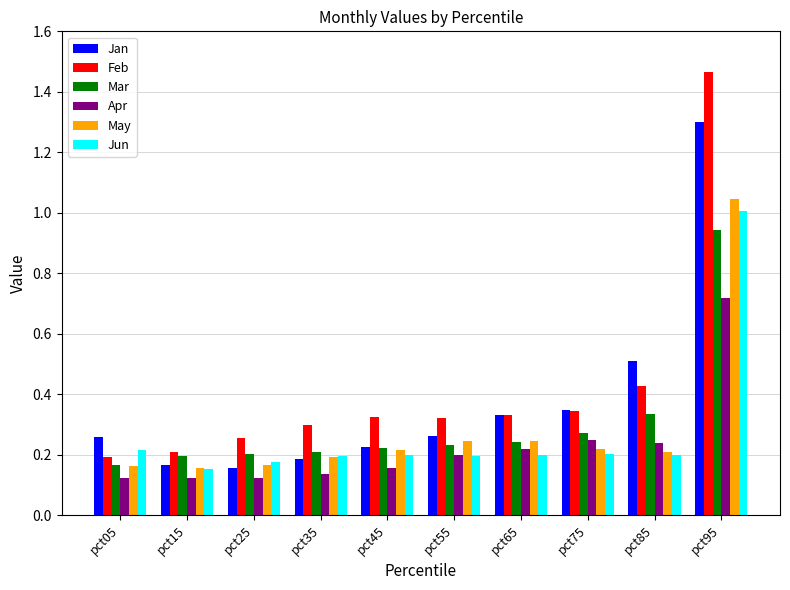

True or false: Mar has a value of 0.2 at pct65.

True